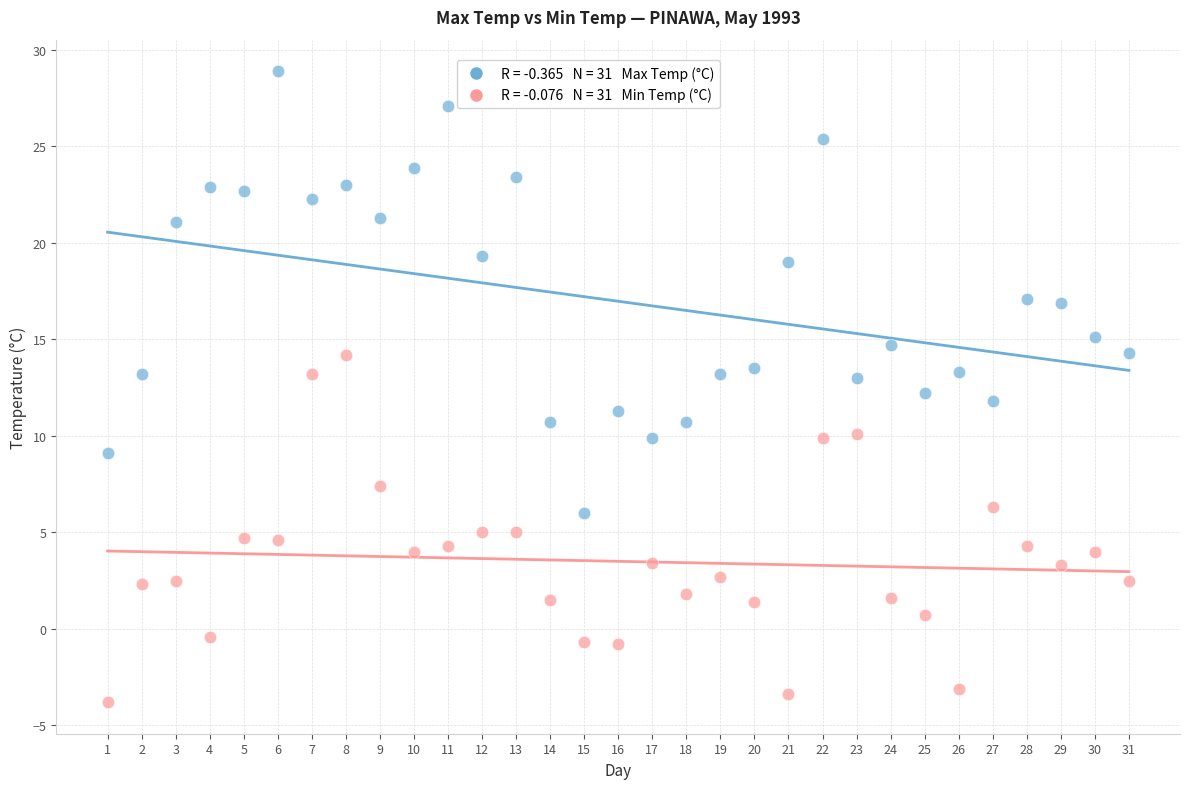

Across all data points, what is the range of X values (max minus min)?

30.0